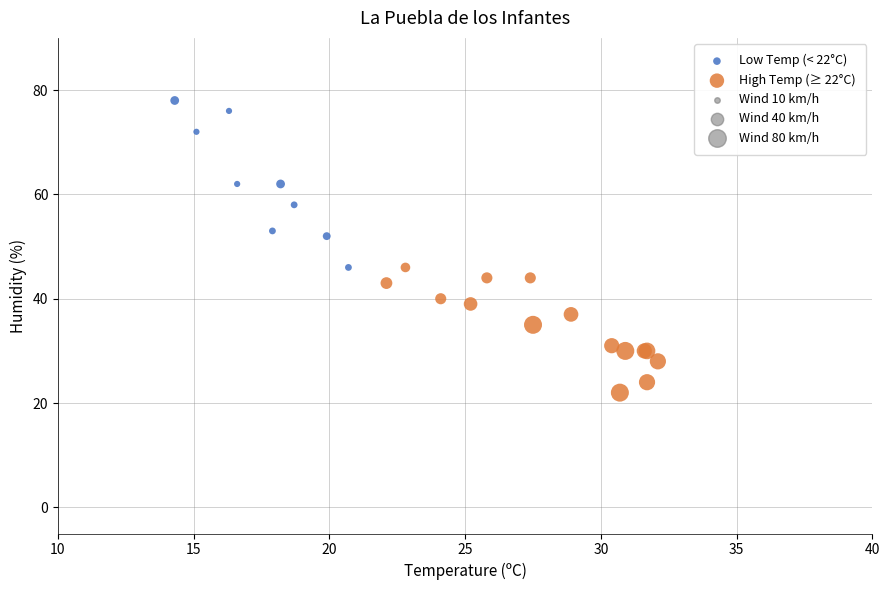

Which series has the largest Y range (max minus min)?

Low Temp (< 22°C)